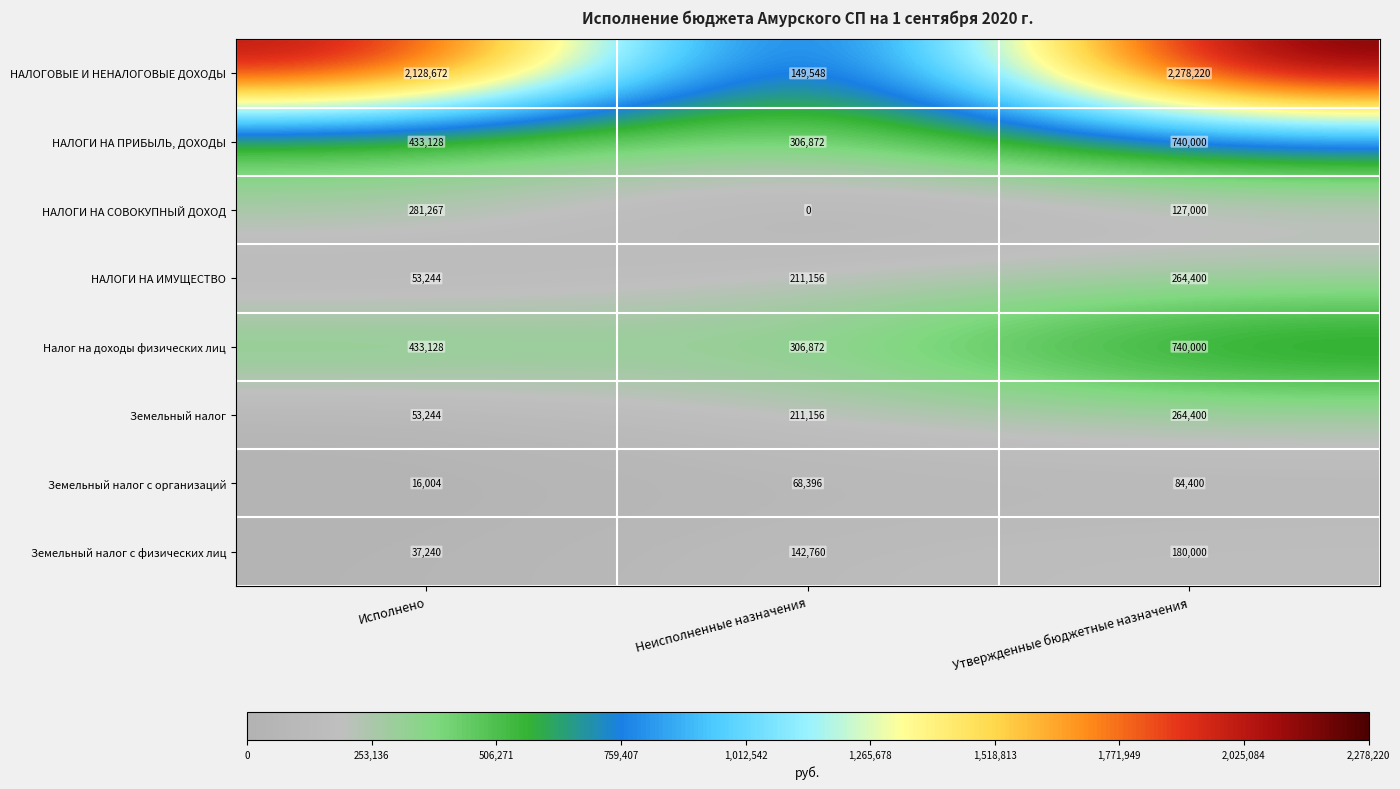

Reading left to right, extract all data points from this chart.

НАЛОГОВЫЕ И НЕНАЛОГОВЫЕ ДОХОДЫ: Исполнено=2128672	Неисполненные назначения=149548	Утвержденные бюджетные назначения=2278220
НАЛОГИ НА ПРИБЫЛЬ, ДОХОДЫ: Исполнено=433128	Неисполненные назначения=306872	Утвержденные бюджетные назначения=740000
НАЛОГИ НА СОВОКУПНЫЙ ДОХОД: Исполнено=281267	Неисполненные назначения=0	Утвержденные бюджетные назначения=127000
НАЛОГИ НА ИМУЩЕСТВО: Исполнено=53244	Неисполненные назначения=211156	Утвержденные бюджетные назначения=264400
Налог на доходы физических лиц: Исполнено=433128	Неисполненные назначения=306872	Утвержденные бюджетные назначения=740000
Земельный налог: Исполнено=53244	Неисполненные назначения=211156	Утвержденные бюджетные назначения=264400
Земельный налог с организаций: Исполнено=16004	Неисполненные назначения=68396	Утвержденные бюджетные назначения=84400
Земельный налог с физических лиц: Исполнено=37240	Неисполненные назначения=142760	Утвержденные бюджетные назначения=180000